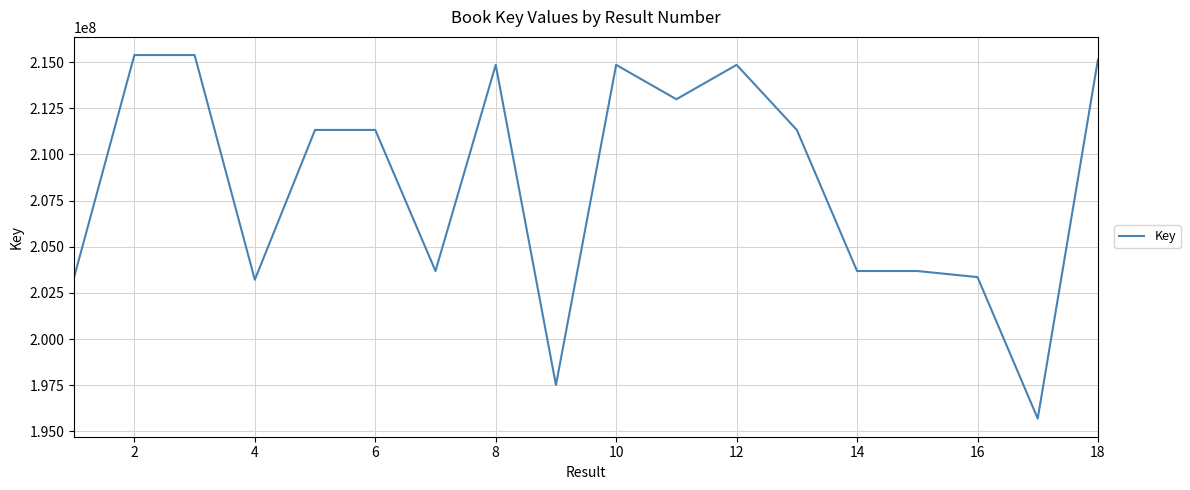

What is the minimum value shown in the chart?

195695120